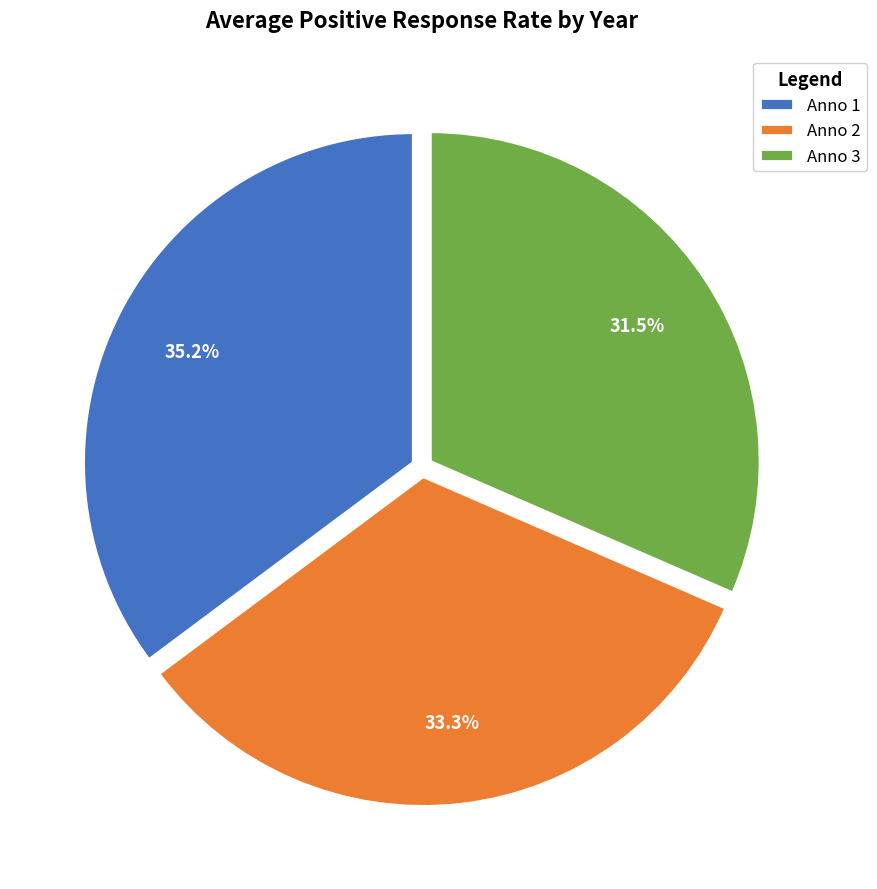

Between Anno 1 and Anno 2, which is larger?

Anno 1